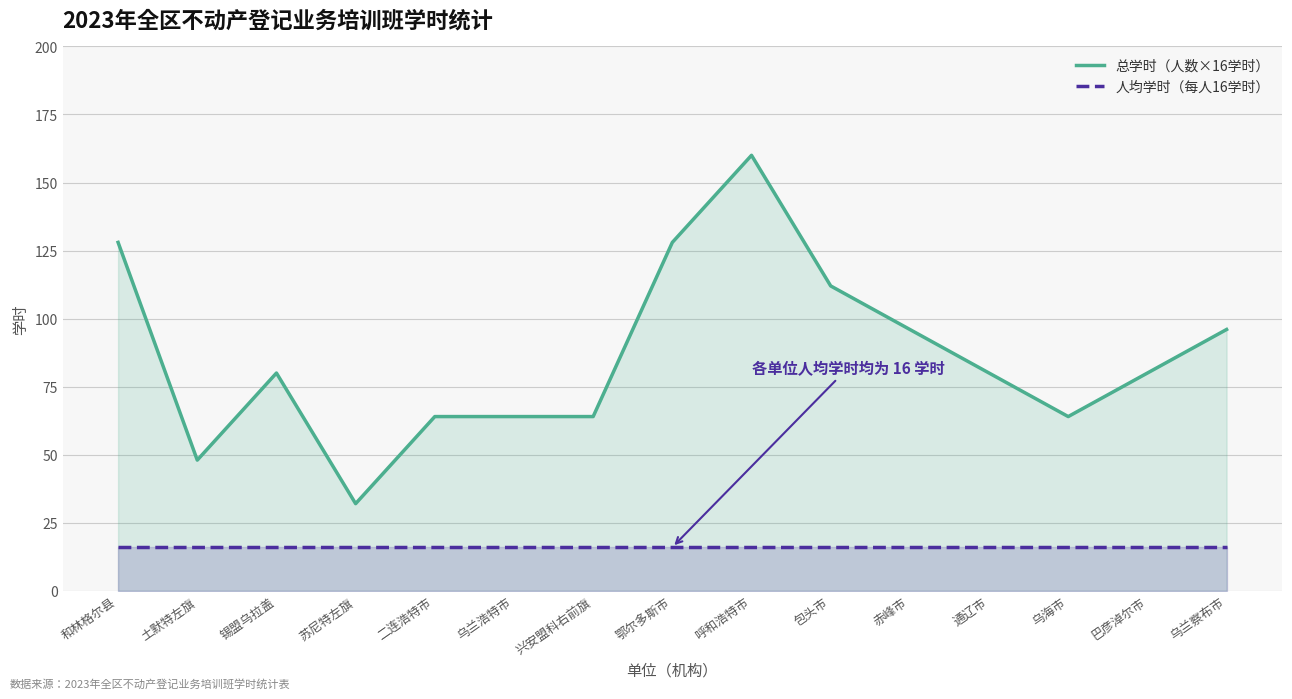

Rank the series by their maximum value, from lowest to highest.

人均学时（每人16学时）, 总学时（人数×16学时）